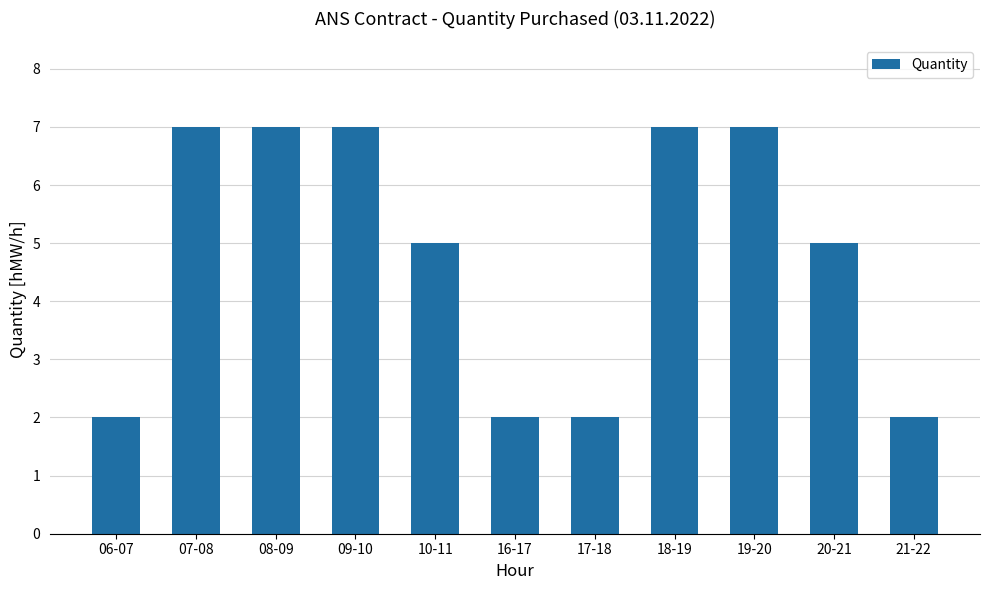

How many distinct data groups are displayed?

1